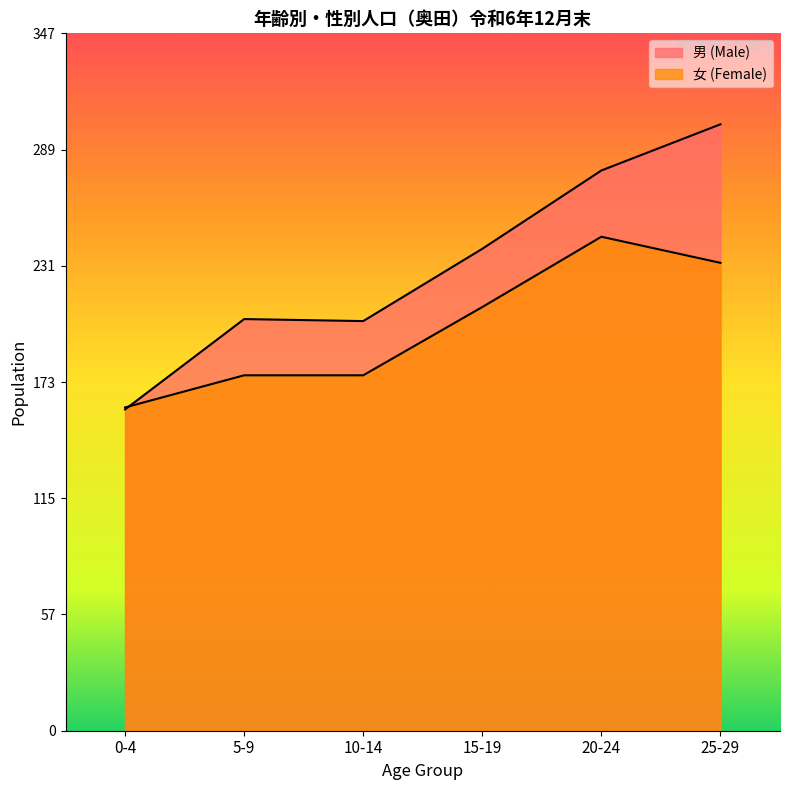

Which series has the largest total across all categories?

男 (Male)